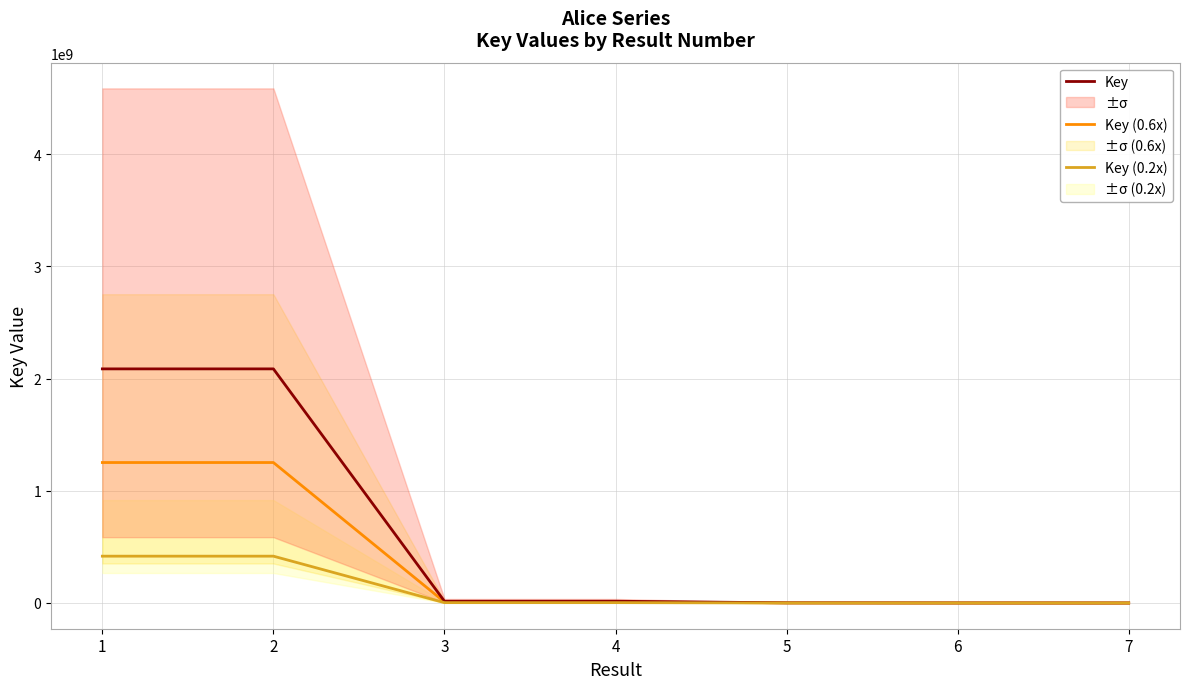

Is the value of Key at 6 greater than the value of Key (0.6x) at 1?

No